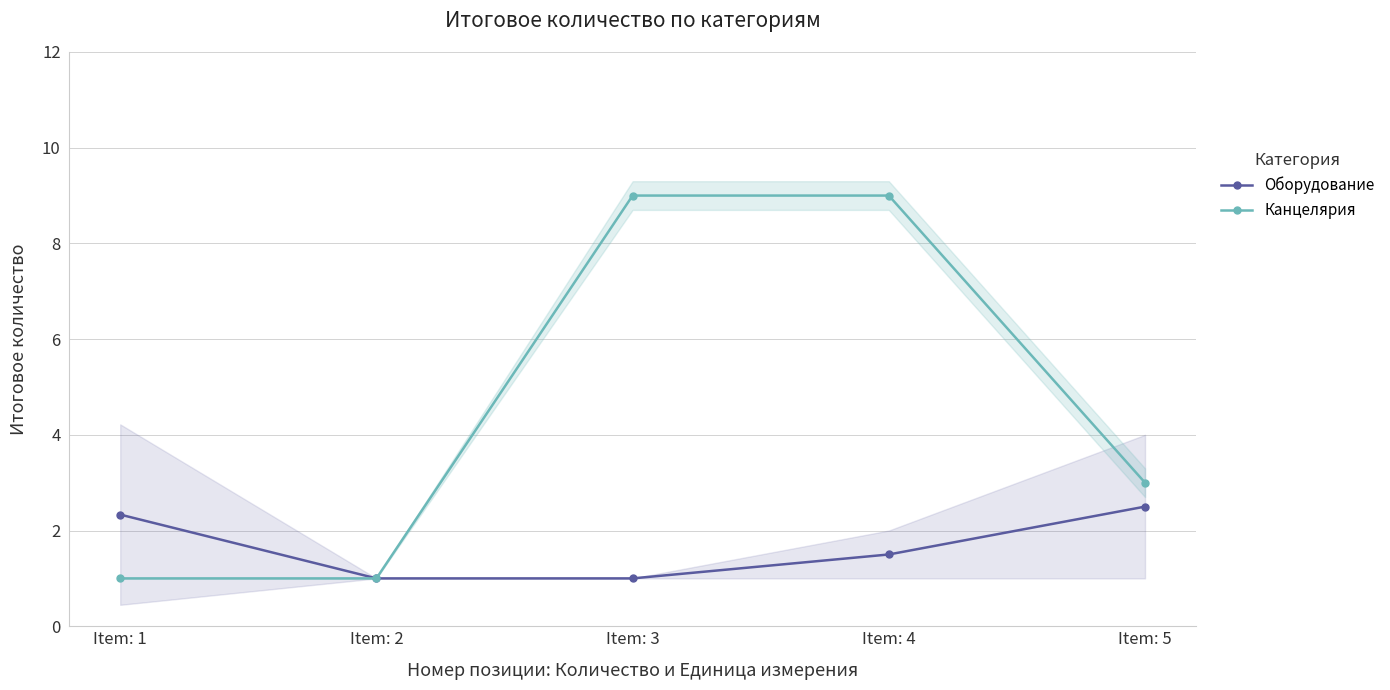

At which category is the sum across all series the highest?

Item: 4